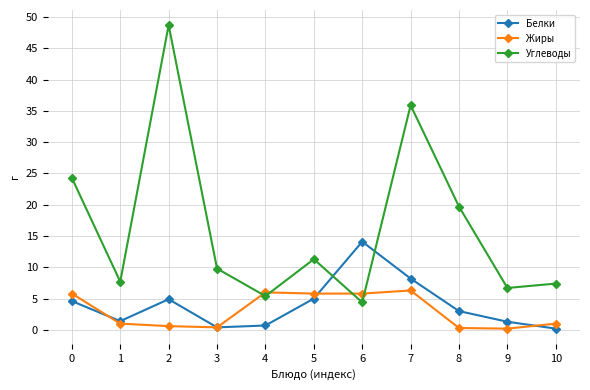

Which series ends up on top after the final intersection of Углеводы and Белки?

Углеводы